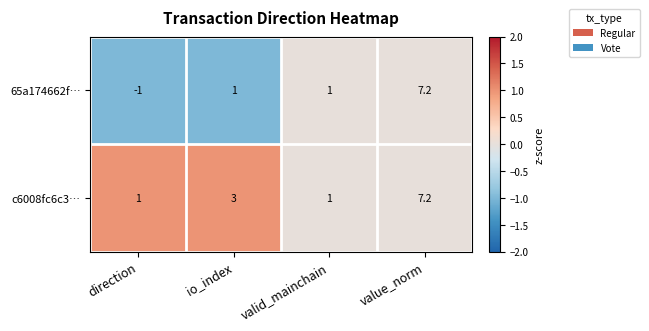

Rank the series by their average value, from lowest to highest.

65a174662f…, c6008fc6c3…